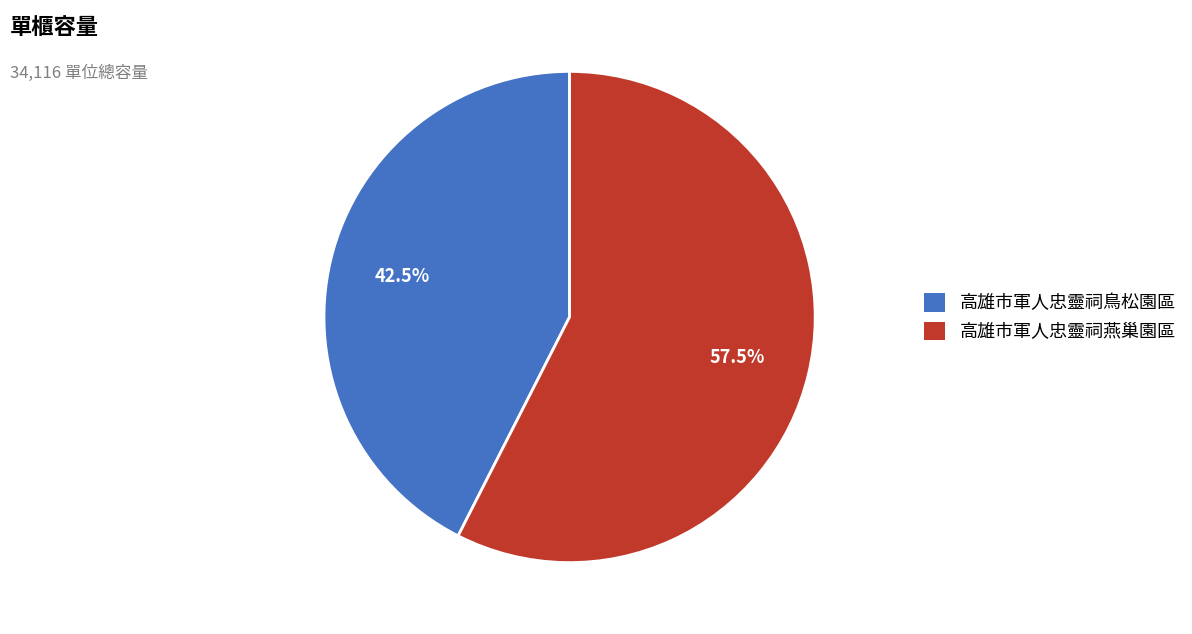

To the nearest percent, what is the difference between the 高雄市軍人忠靈祠燕巢園區 and 高雄市軍人忠靈祠鳥松園區 slice percentages?

15%